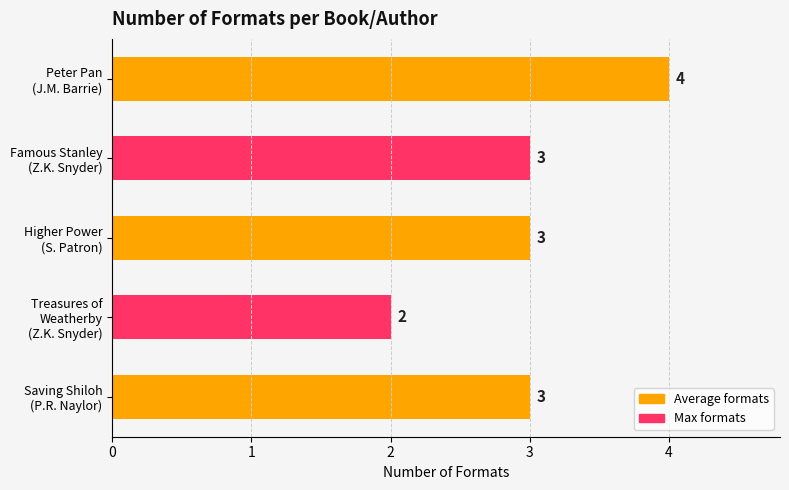

What is the sum of all values?

15